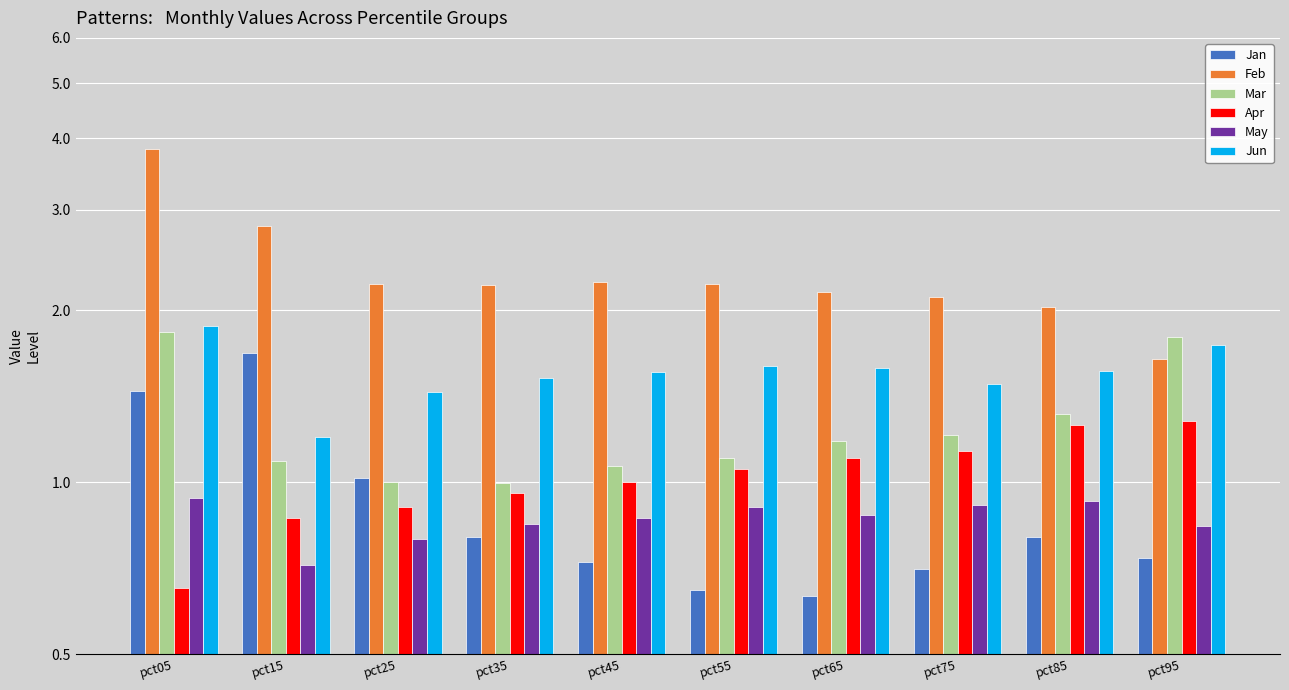

Reading right to left, extract all data points from this chart.

Jan: pct95=0.7	pct85=0.8	pct75=0.7	pct65=0.6	pct55=0.6	pct45=0.7	pct35=0.8	pct25=1.0	pct15=1.7	pct05=1.4
Feb: pct95=1.6	pct85=2.0	pct75=2.1	pct65=2.2	pct55=2.2	pct45=2.2	pct35=2.2	pct25=2.2	pct15=2.8	pct05=3.8
Mar: pct95=1.8	pct85=1.3	pct75=1.2	pct65=1.2	pct55=1.1	pct45=1.1	pct35=1.0	pct25=1.0	pct15=1.1	pct05=1.8
Apr: pct95=1.3	pct85=1.3	pct75=1.1	pct65=1.1	pct55=1.1	pct45=1.0	pct35=1.0	pct25=0.9	pct15=0.9	pct05=0.7
May: pct95=0.8	pct85=0.9	pct75=0.9	pct65=0.9	pct55=0.9	pct45=0.9	pct35=0.8	pct25=0.8	pct15=0.7	pct05=0.9
Jun: pct95=1.7	pct85=1.6	pct75=1.5	pct65=1.6	pct55=1.6	pct45=1.6	pct35=1.5	pct25=1.4	pct15=1.2	pct05=1.9